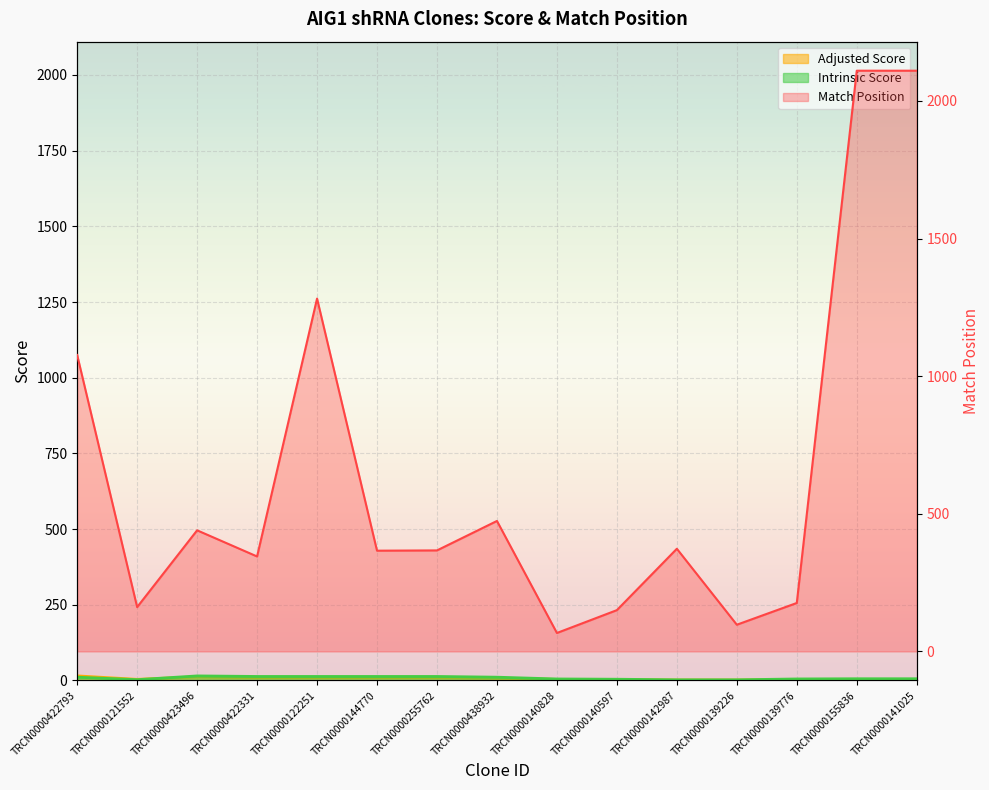

Which category has the highest value in the Adjusted Score series?

TRCN0000422793